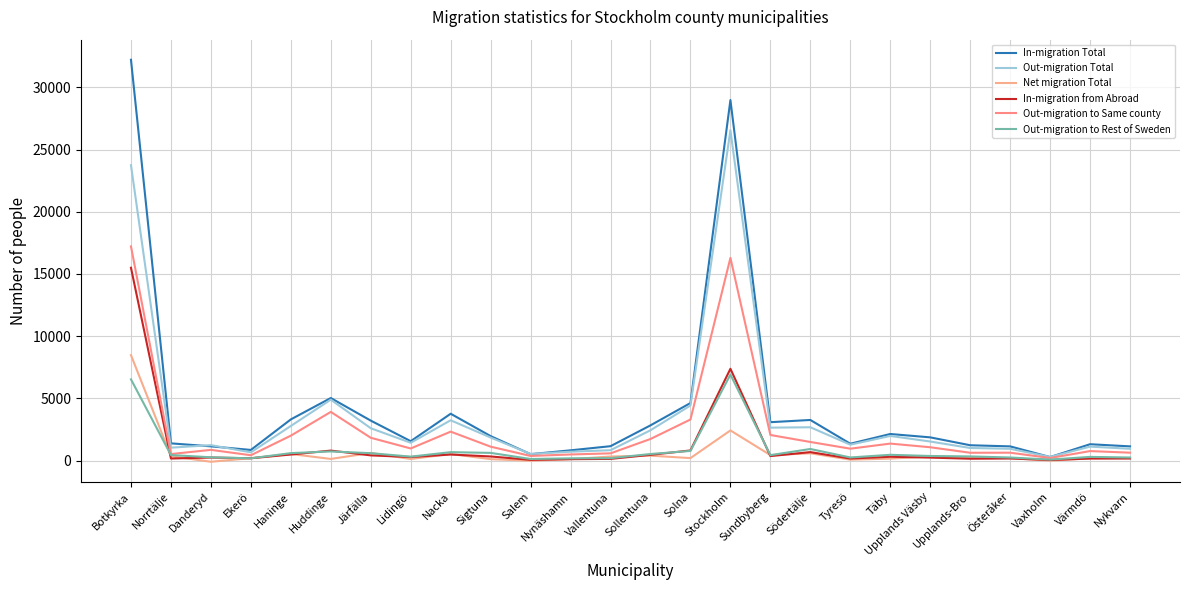

Which series has the largest range (max minus min)?

In-migration Total